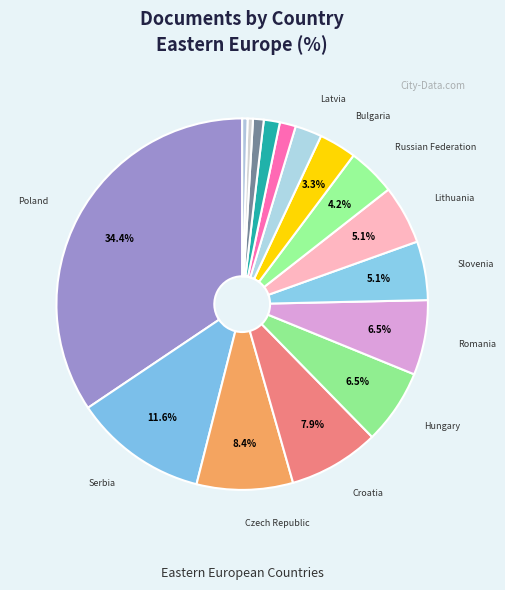

Count the number of slices in the pie.

16